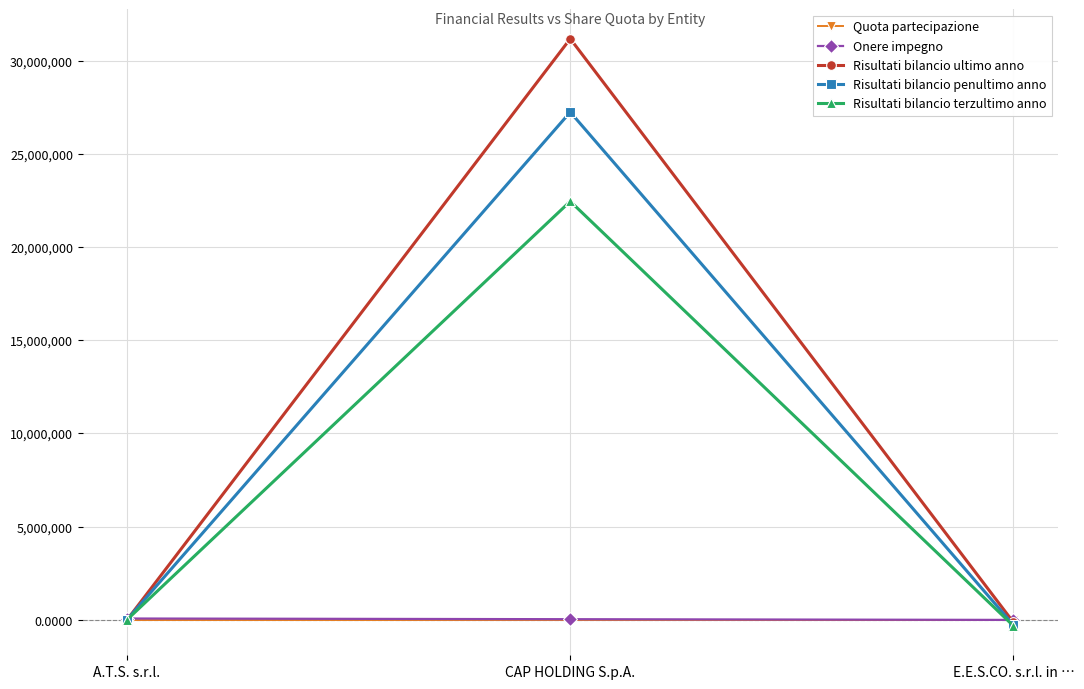

At which label does Risultati bilancio terzultimo anno reach its minimum?

E.E.S.CO. s.r.l. in …